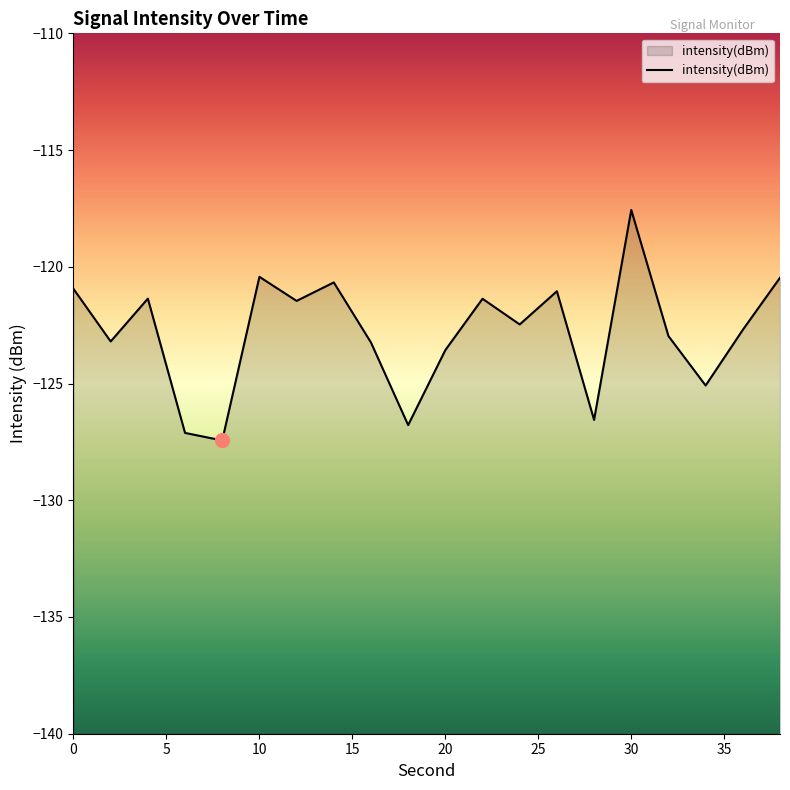

What is the value of the 7th point from the left?

-121.5